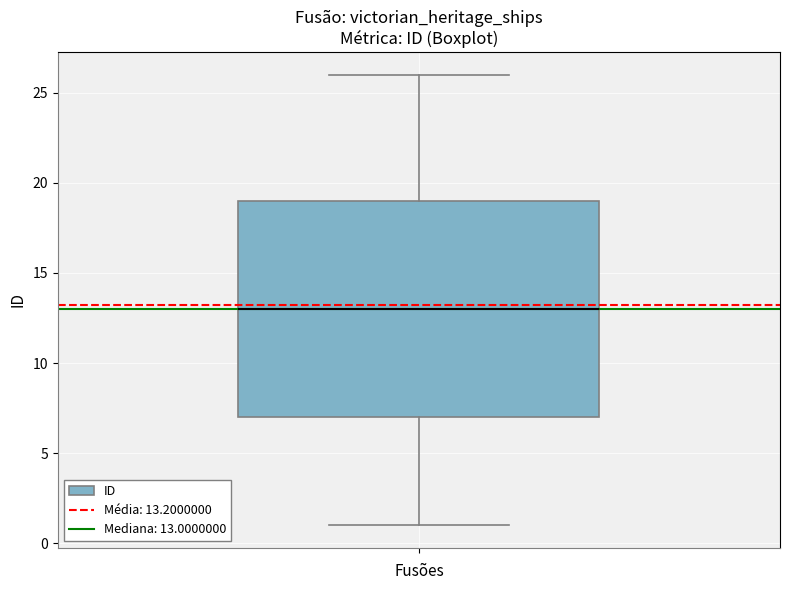

Where does the median line of the box sit on the y-axis? The values are not printed on the chart, so give them approximately, as read against the axis.

13